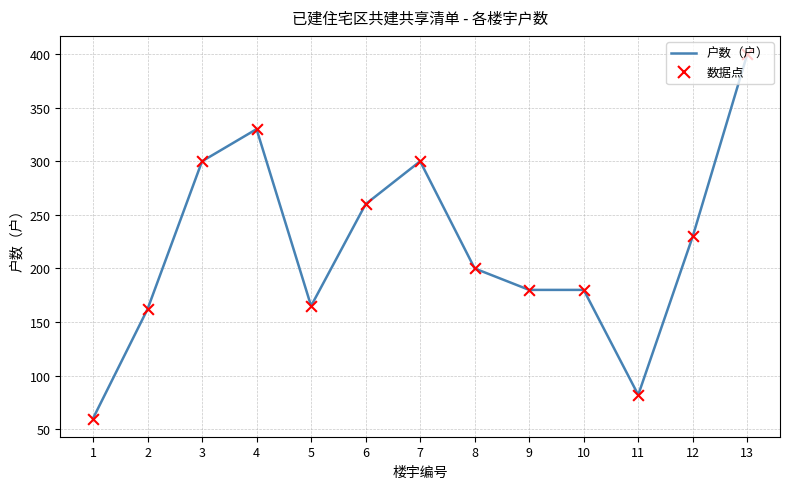

True or false: the data shows 394 at 12.

False